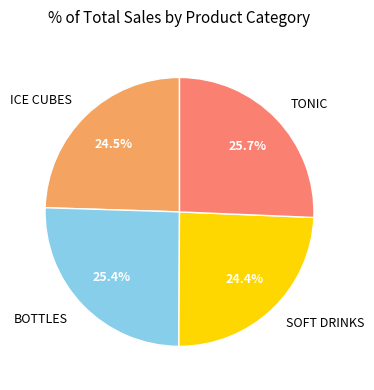

Count the number of slices in the pie.

4